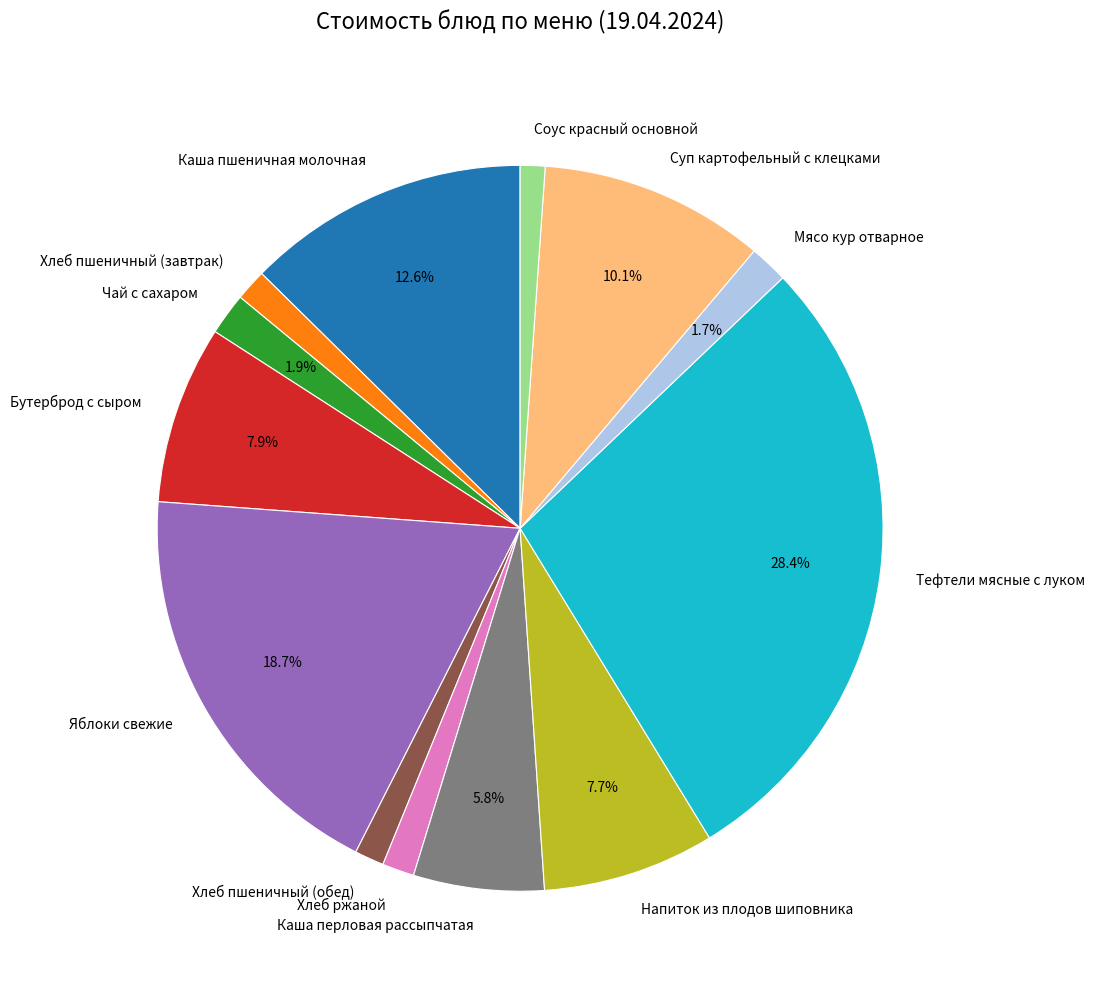

True or false: Яблоки свежие accounts for 19% of the total.

True